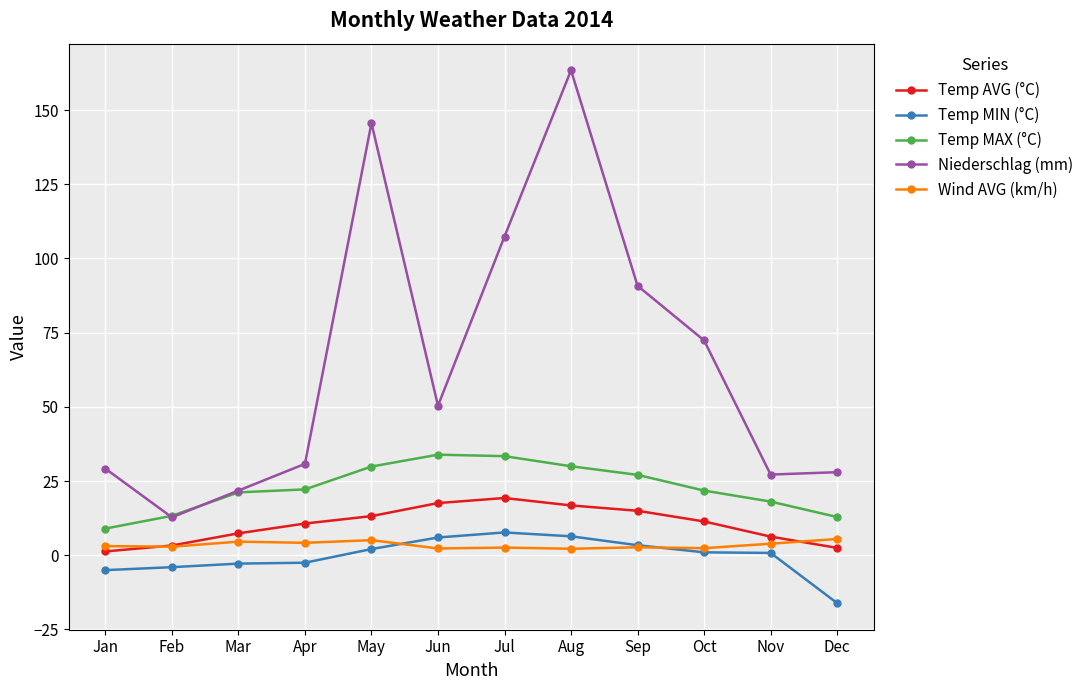

How many lines are shown in the chart?

5